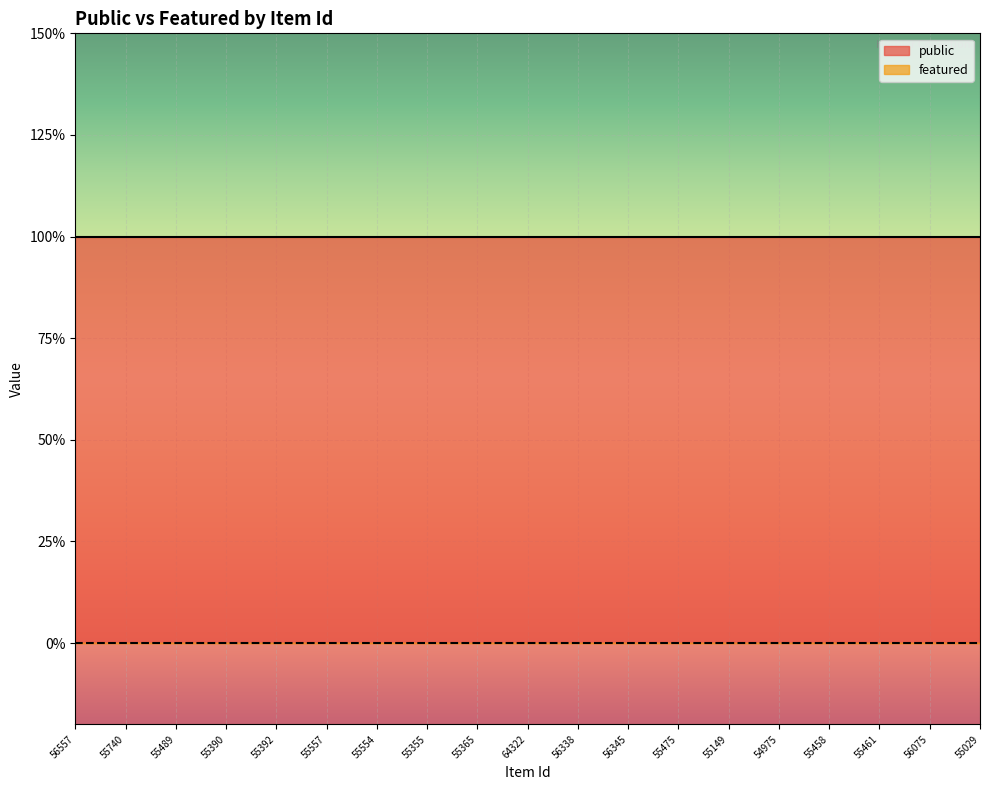

Rank the series by their maximum value, from highest to lowest.

public, featured